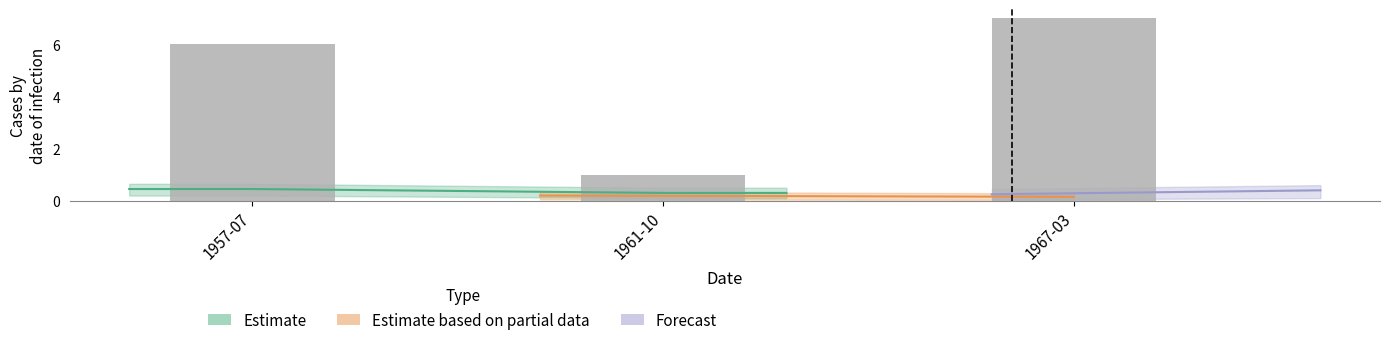

Reading right to left, transcribe all the data shown in this chart.

1967-03=7	1961-10=1	1957-07=6